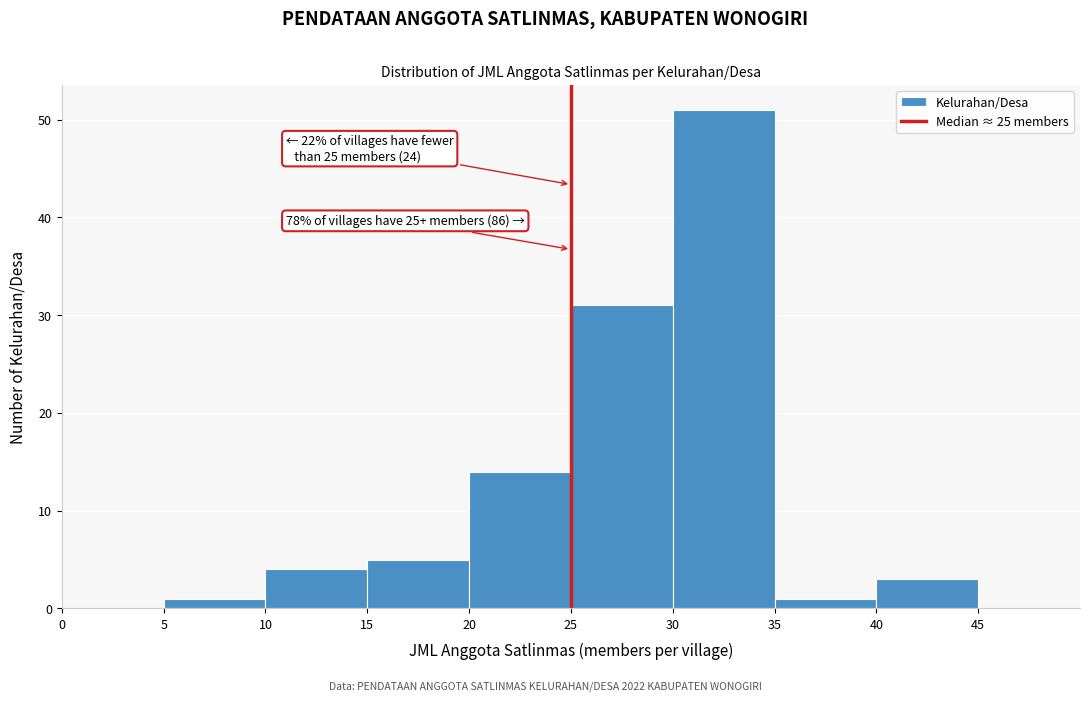

Which range on the x-axis has the tallest bar?

30 to 35